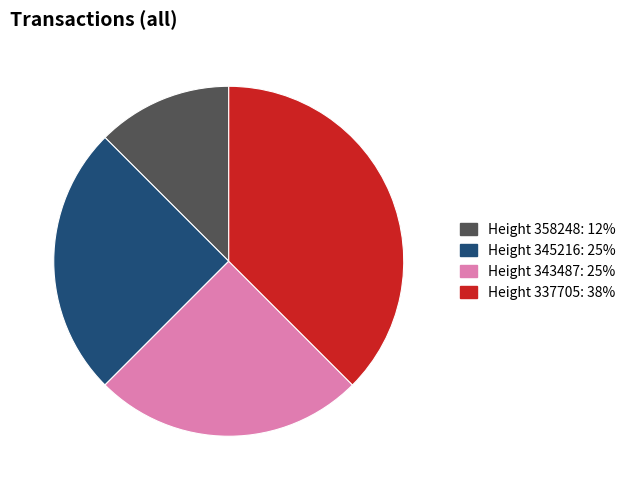

Which category has the biggest portion of the pie?

Height 337705